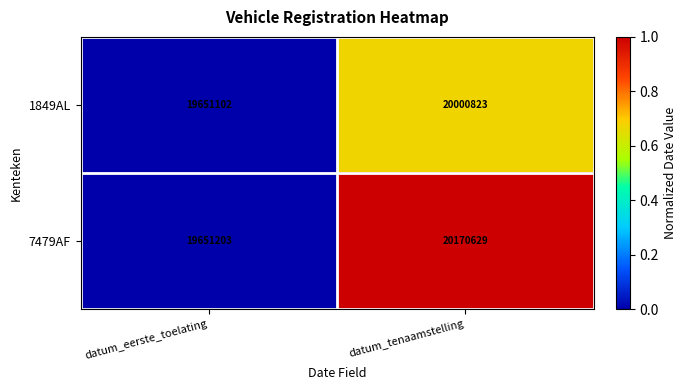

List the series in order of their overall mean, lowest first.

1849AL, 7479AF